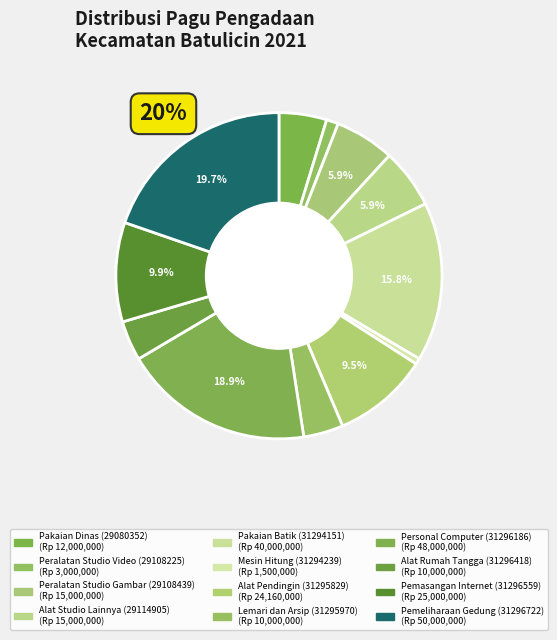

Which slice is the largest?

Pemeliharaan Gedung (31296722)